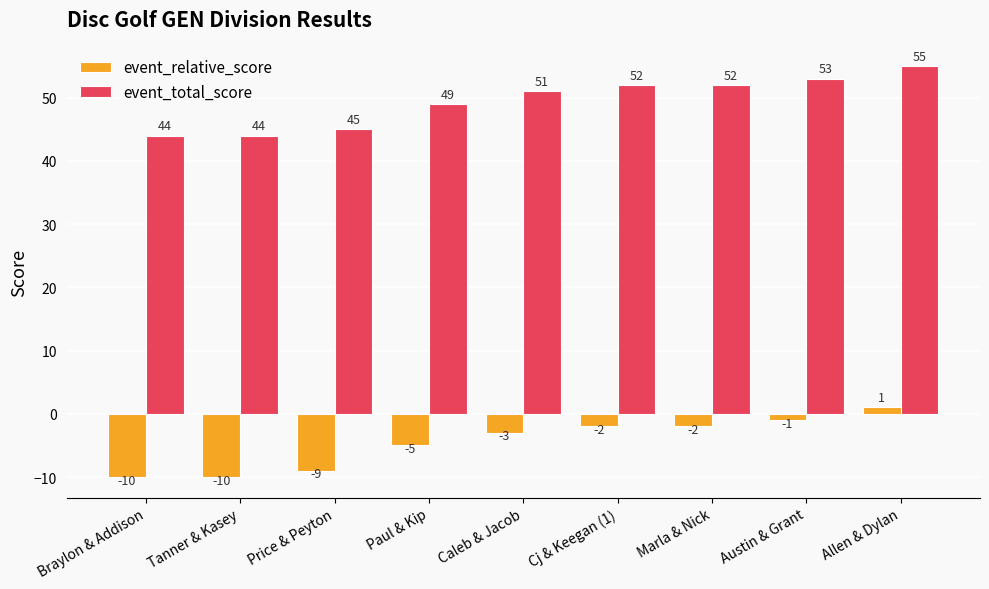

Is the value of event_relative_score at Braylon & Addison greater than the value of event_total_score at Price & Peyton?

No